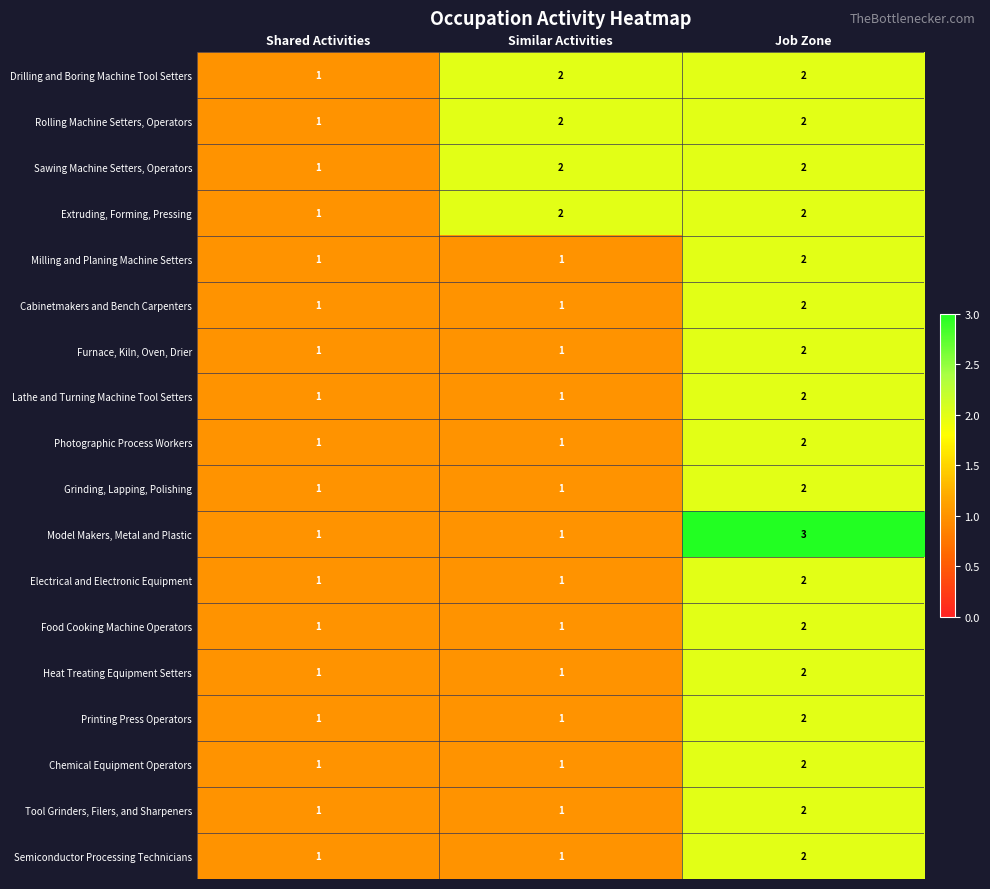

At which category is the sum across all series the highest?

Job Zone